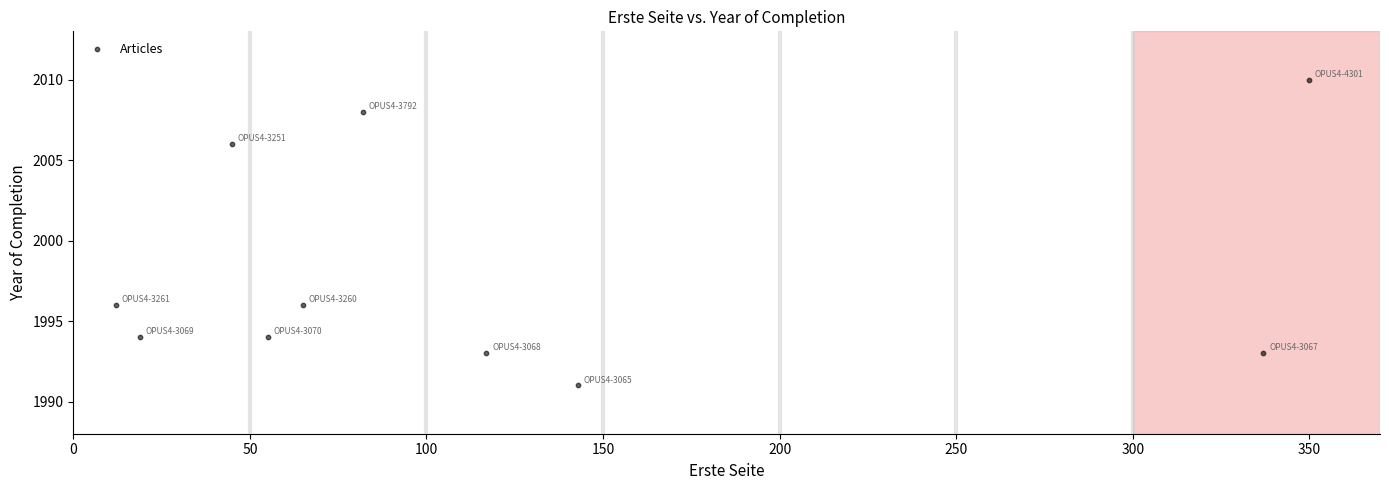

What is the average Y value?

1998